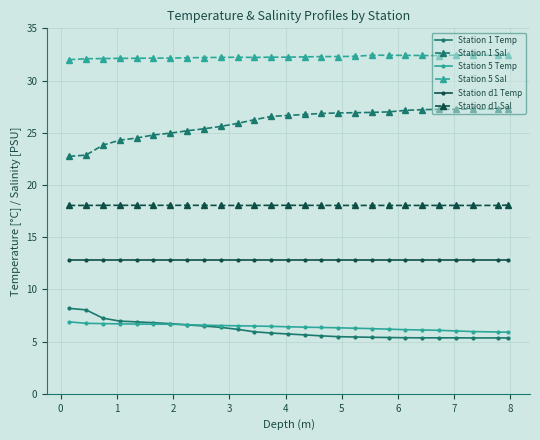

True or false: Station d1 Temp and Station 5 Temp intersect in this chart.

False